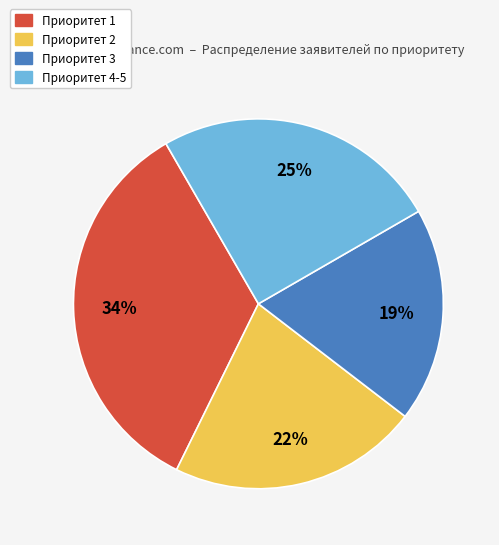

Which category has the smallest portion of the pie?

Приоритет 3